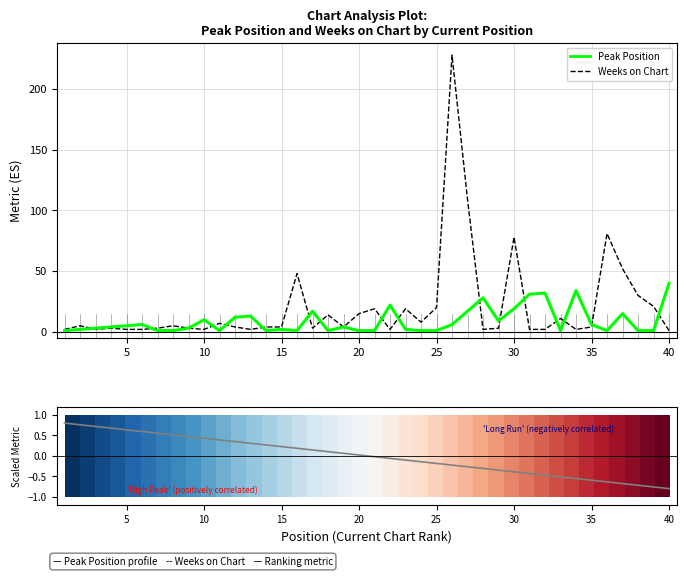

True or false: Ranking metric scores and Weeks on Chart intersect in this chart.

False